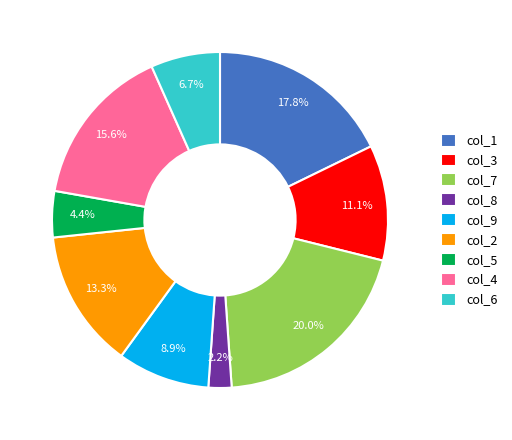

Is there any slice that represents more than half of the pie?

No